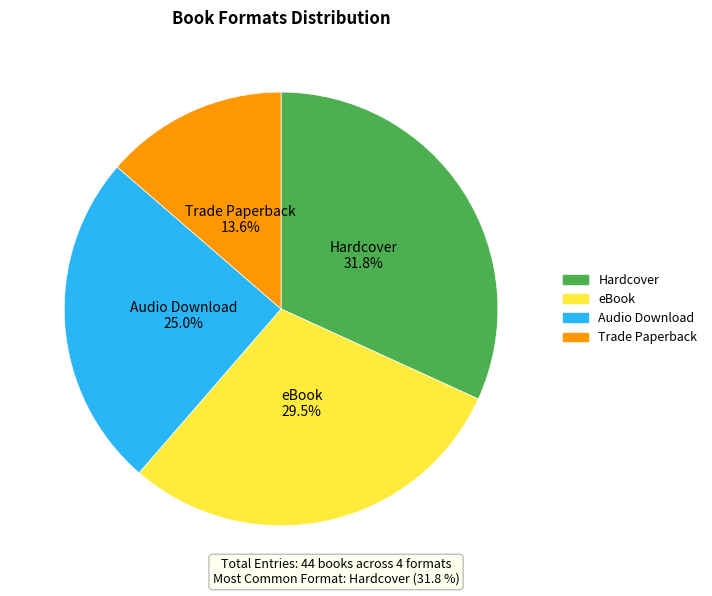

Between eBook and Audio Download, which is larger?

eBook